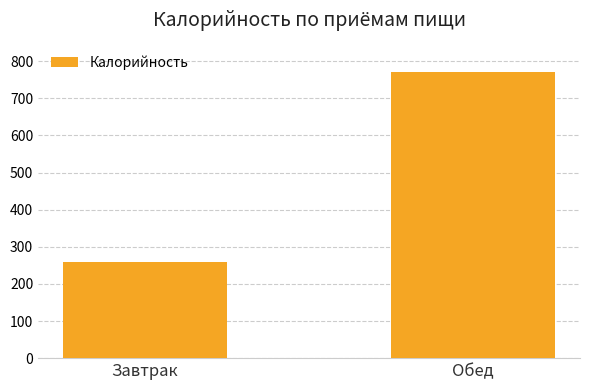

What is the label of the 1st bar from the right?

Обед